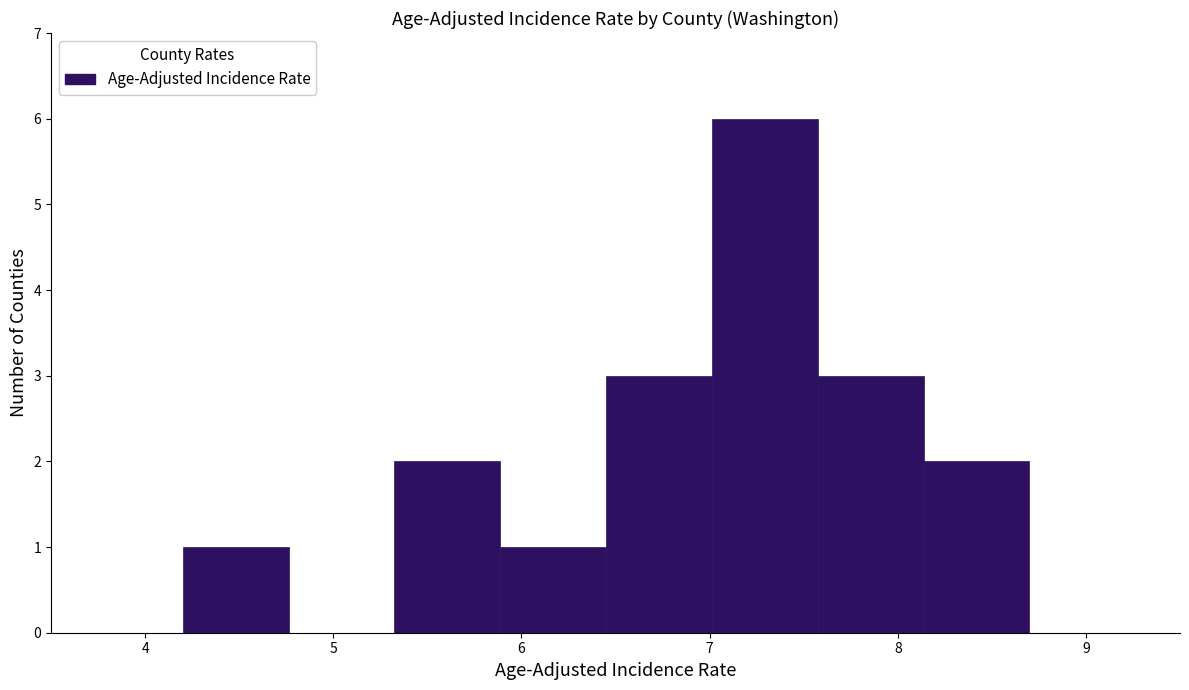

Which range on the x-axis has the tallest bar?

7.0 to 7.6